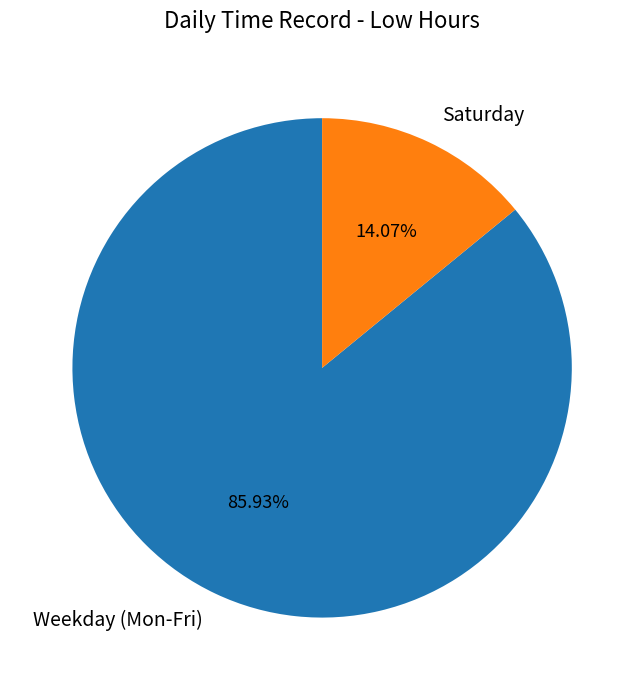

How many slices are in this pie chart?

2